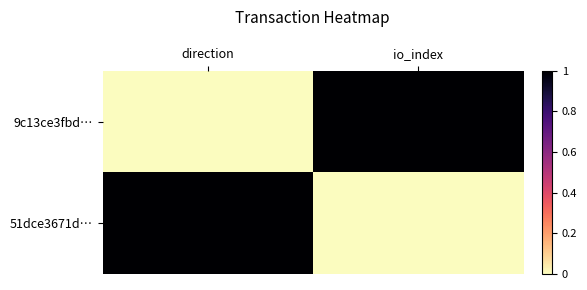

Which series has the largest total across all categories?

9c13ce3fbd…